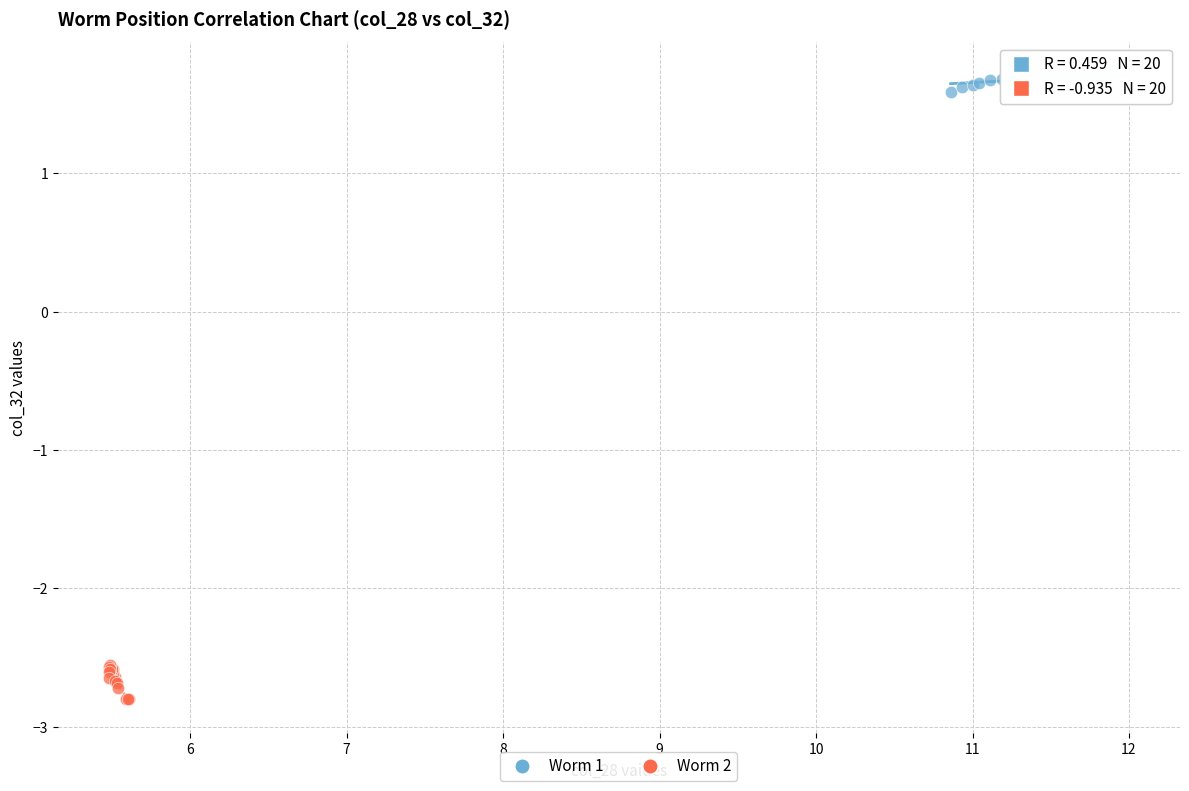

Which series has the largest Y range (max minus min)?

Worm 2